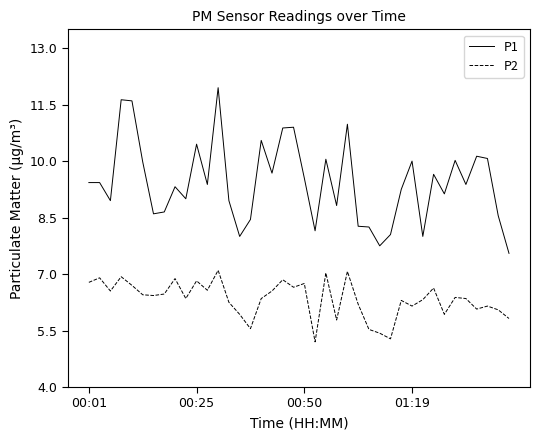

What is the difference between the maximum and minimum values in the P2 series?

1.9